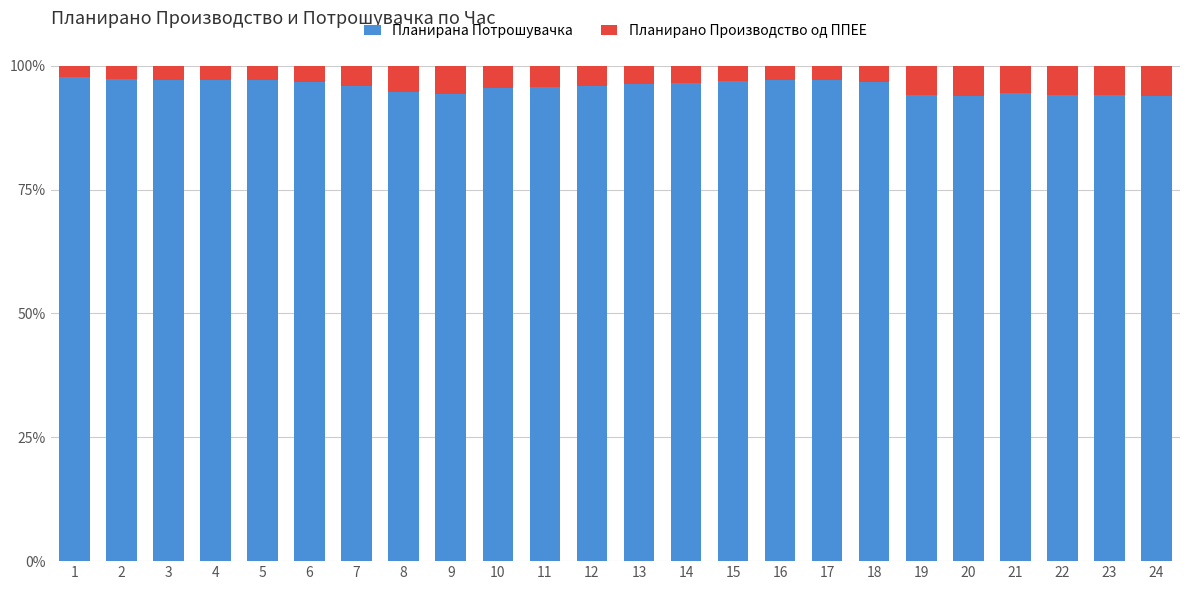

The Планирана Потрошувачка series shows 30.4 at 19. True or false?

False